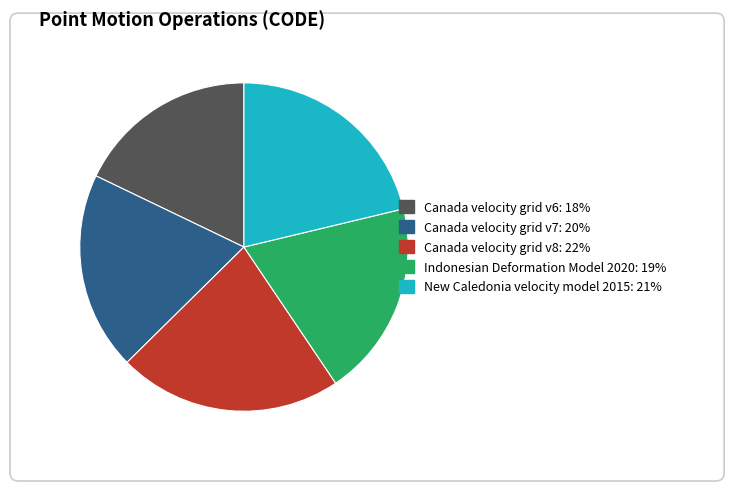

Is Indonesian Deformation Model 2020 the majority of the pie?

No